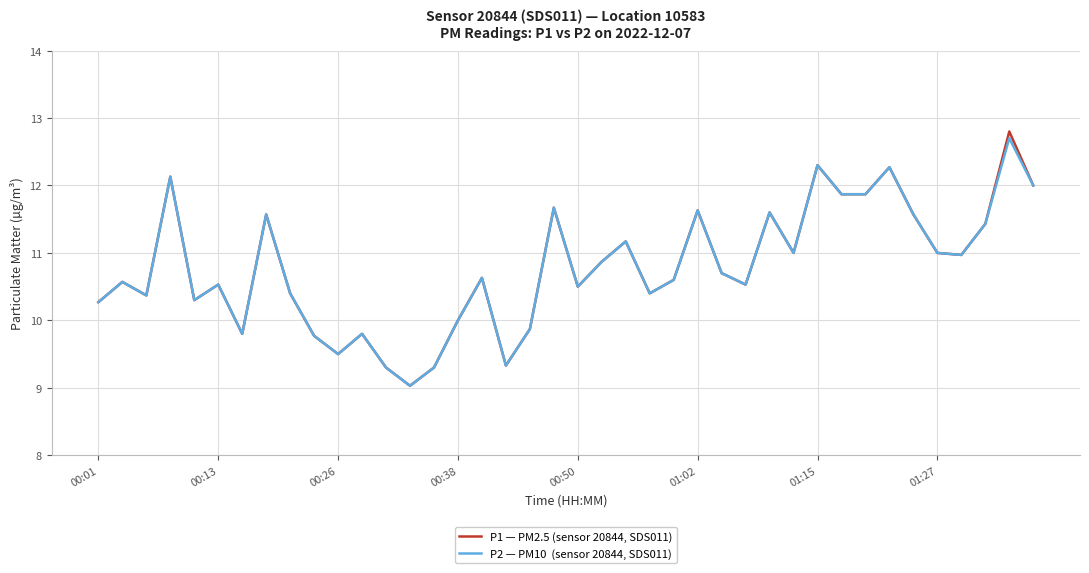

Is this an area chart (filled region under the line)?

No